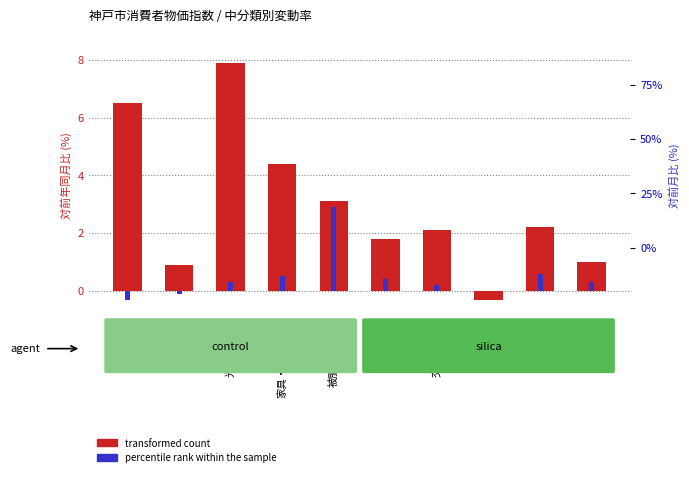

What is the smallest value displayed?

-0.3